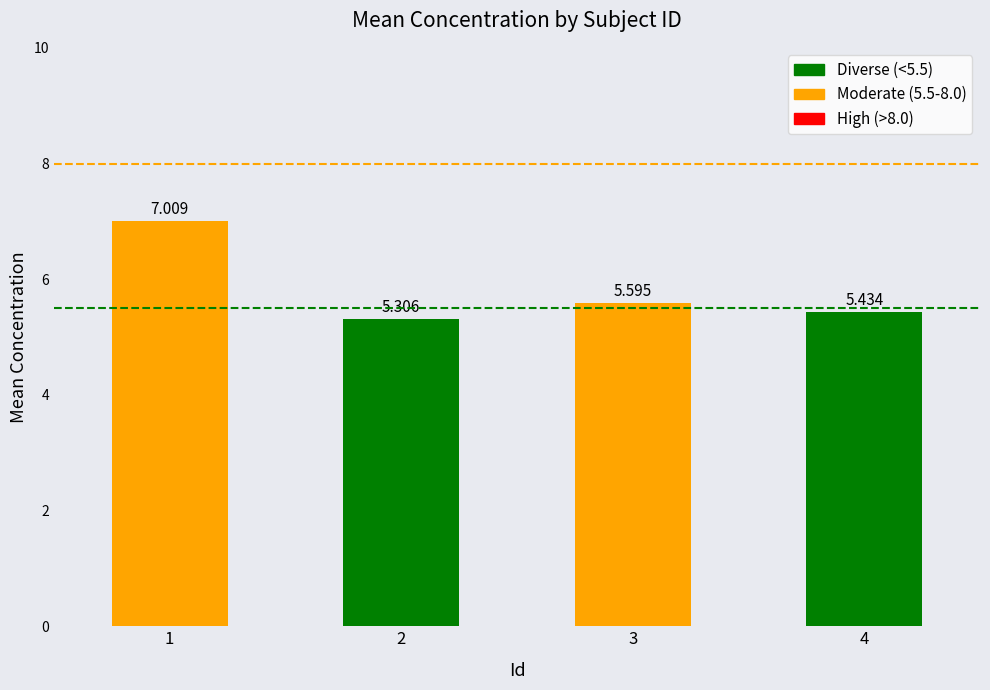

Which label corresponds to the largest value in the chart?

1